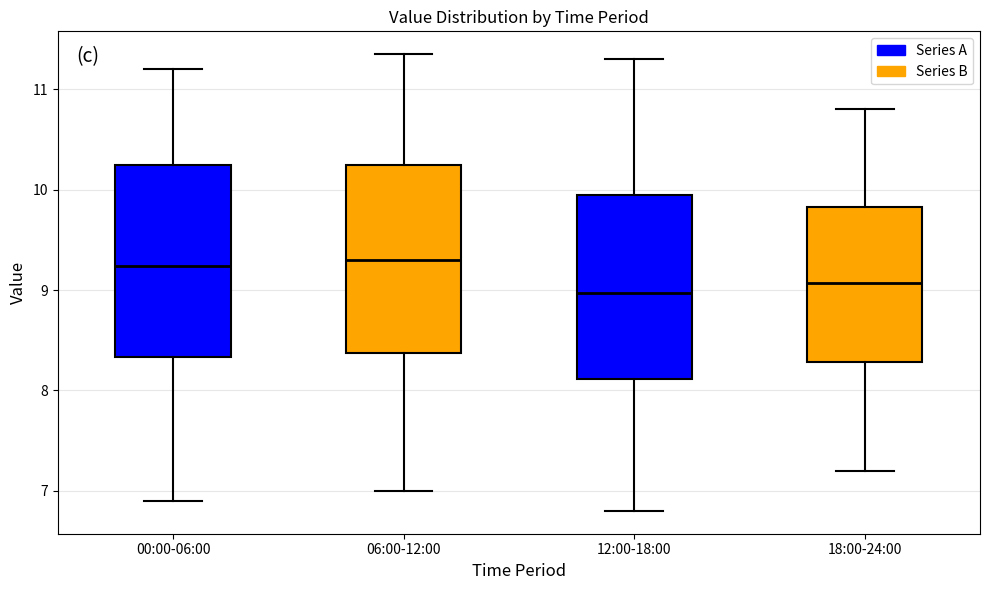

Reading left to right, read every box against the y-axis: the position of its median line, the range the box covers, and the ends of its whiskers. The values are not printed on the chart, so give them approximately, as read against the axis.

00:00-06:00: median 9.2, box 8.3 to 10.3, whiskers 6.9 to 11.2
06:00-12:00: median 9.3, box 8.4 to 10.3, whiskers 7.0 to 11.4
12:00-18:00: median 9.0, box 8.1 to 10.0, whiskers 6.8 to 11.3
18:00-24:00: median 9.1, box 8.3 to 9.8, whiskers 7.2 to 10.8